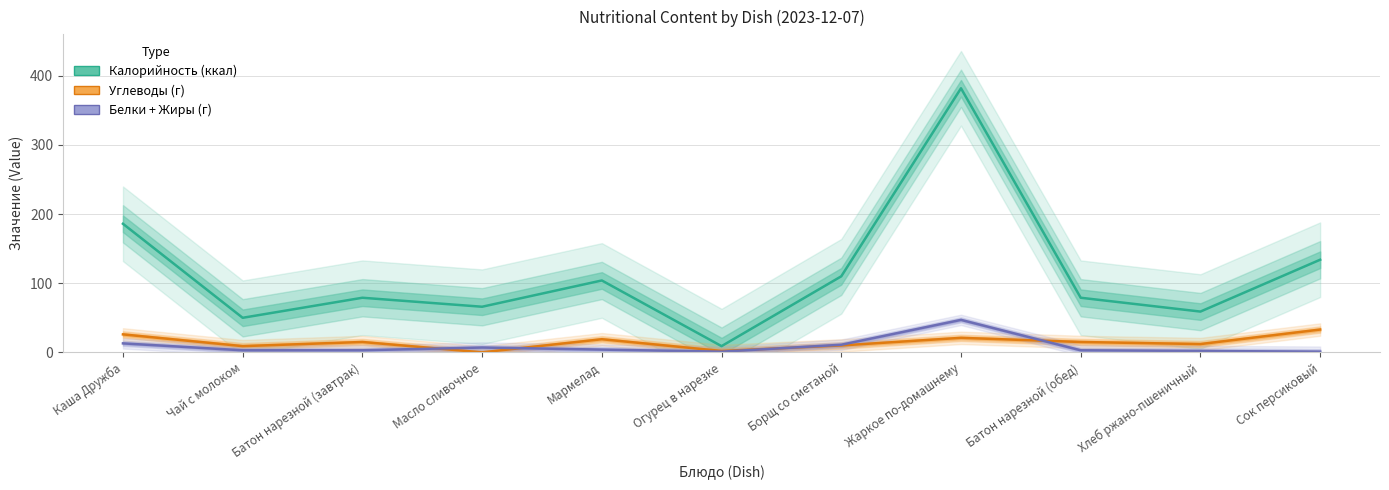

How many values in the Углеводы (г) series exceed 15?

4